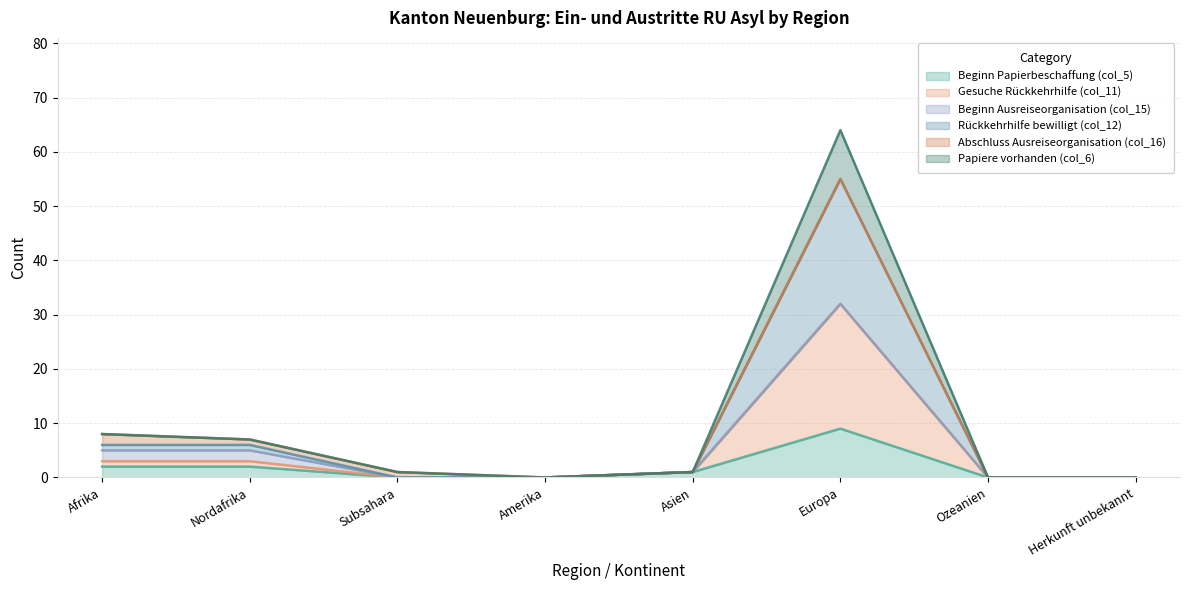

True or false: Gesuche Rückkehrhilfe (col_11) and Beginn Papierbeschaffung (col_5) cross at least once.

False